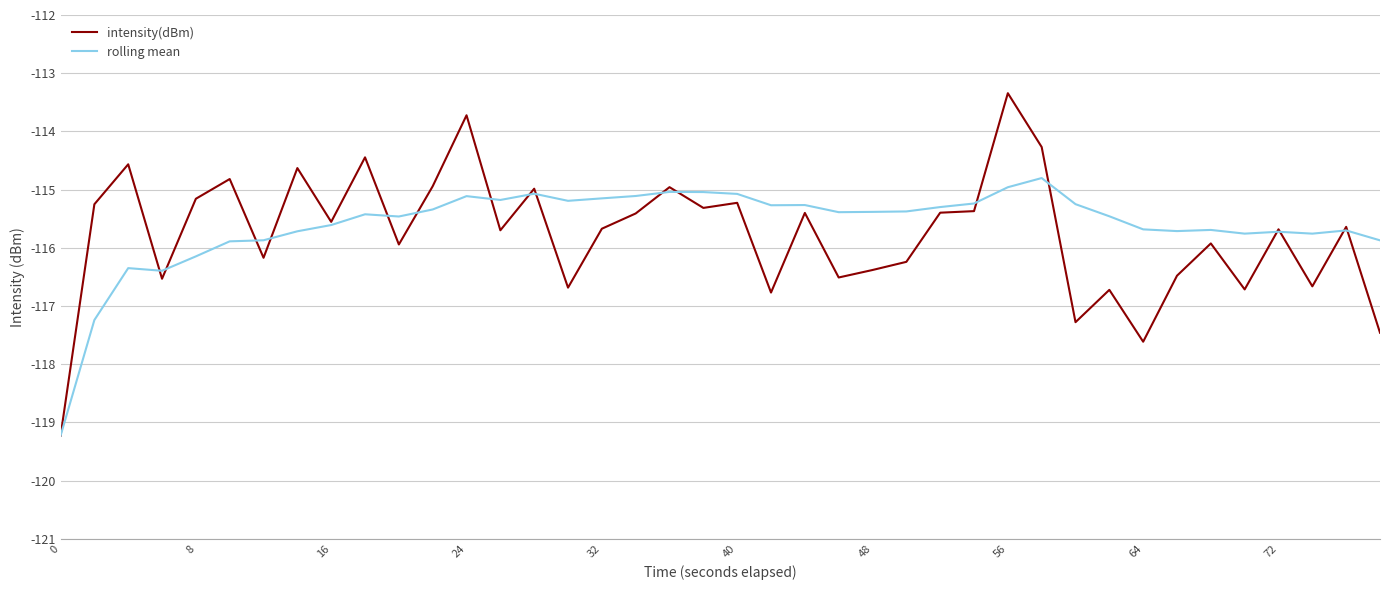

Rank the series by their maximum value, from highest to lowest.

intensity(dBm), rolling mean